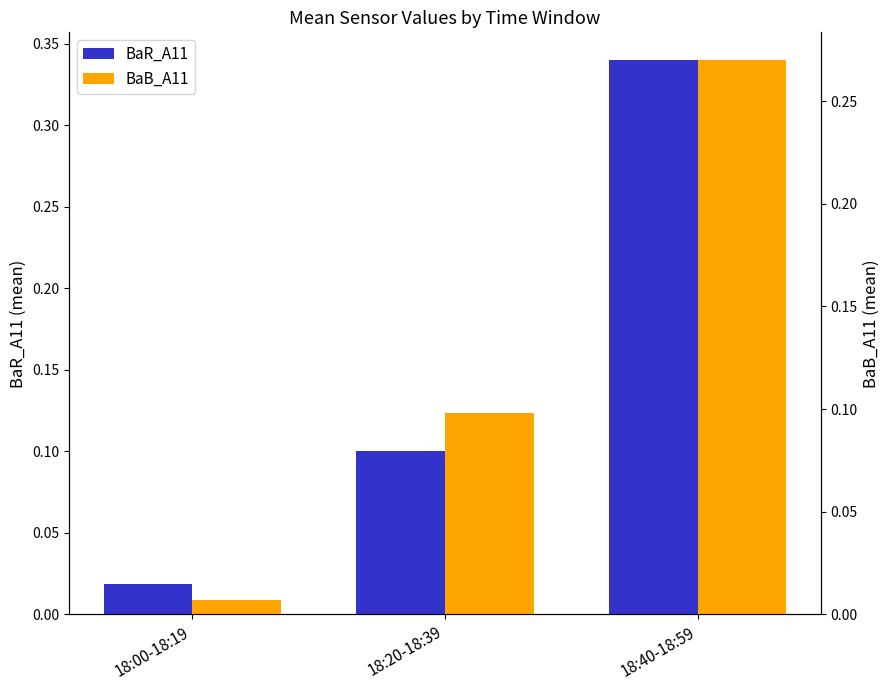

Reading right to left, what are all the values shown in this chart?

BaR_A11: 0.3	0.1	0.0
BaB_A11: 0.3	0.1	0.0